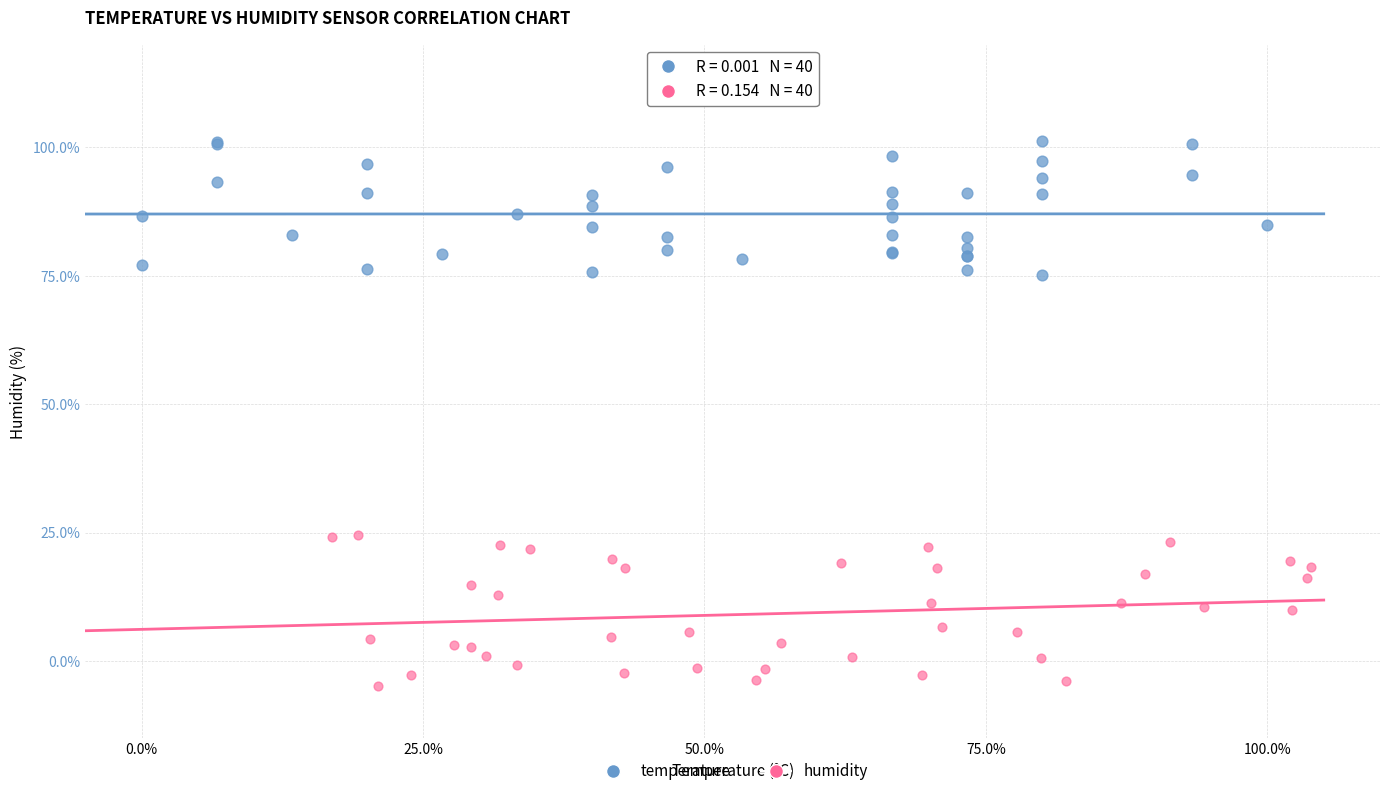

What are all the series names shown in the legend?

temperature, humidity